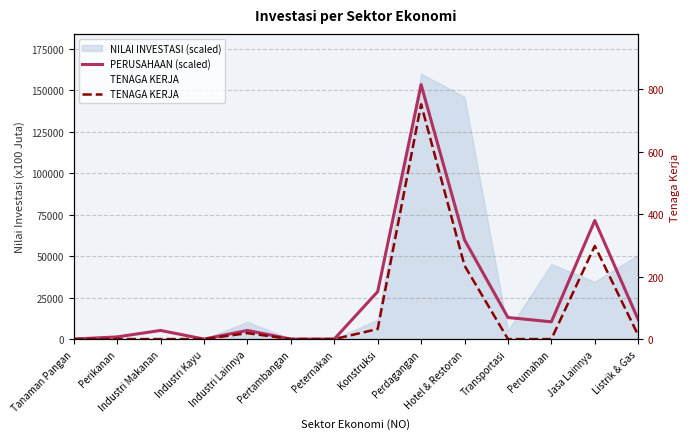

At which category does the chart reach its peak across all series?

Perdagangan